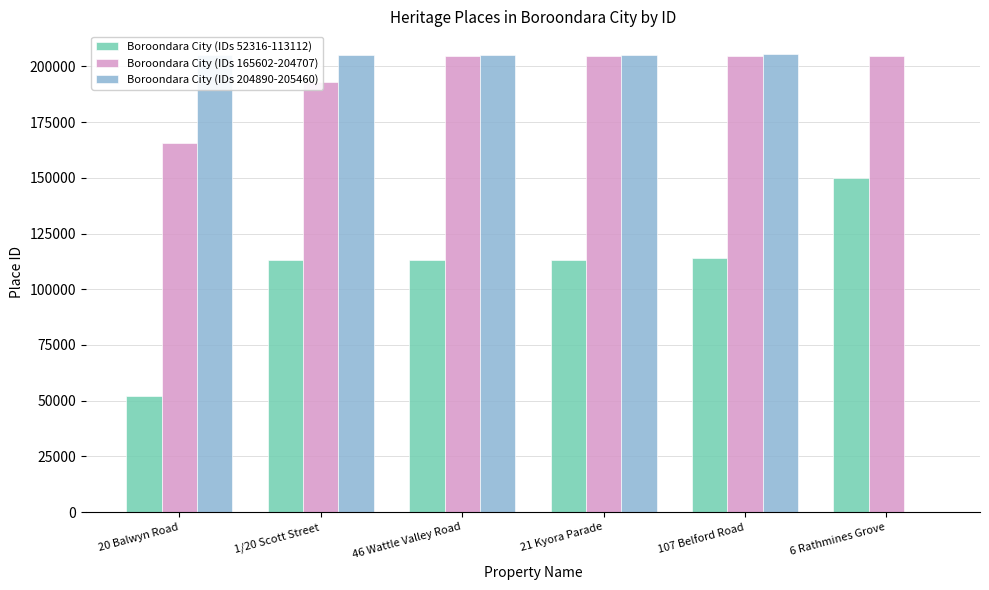

The value of Boroondara City (IDs 165602-204707) at 21 Kyora Parade is 204700. True or false?

True